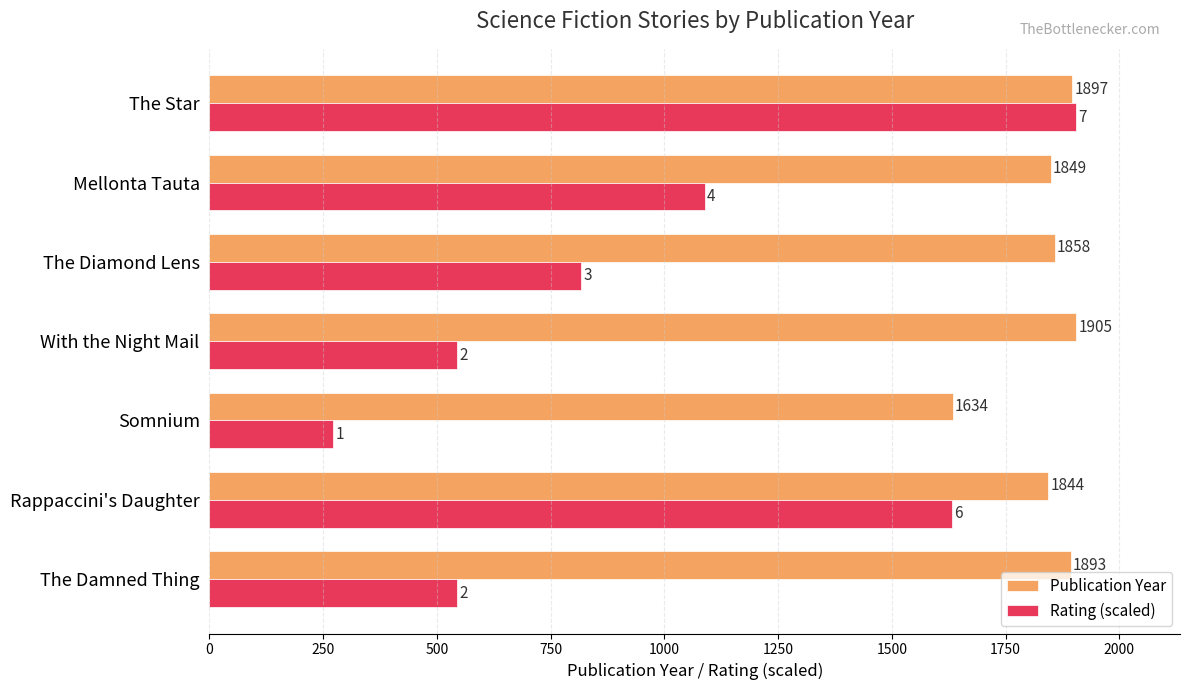

What are all the series names shown in the legend?

Publication Year, Rating (scaled)